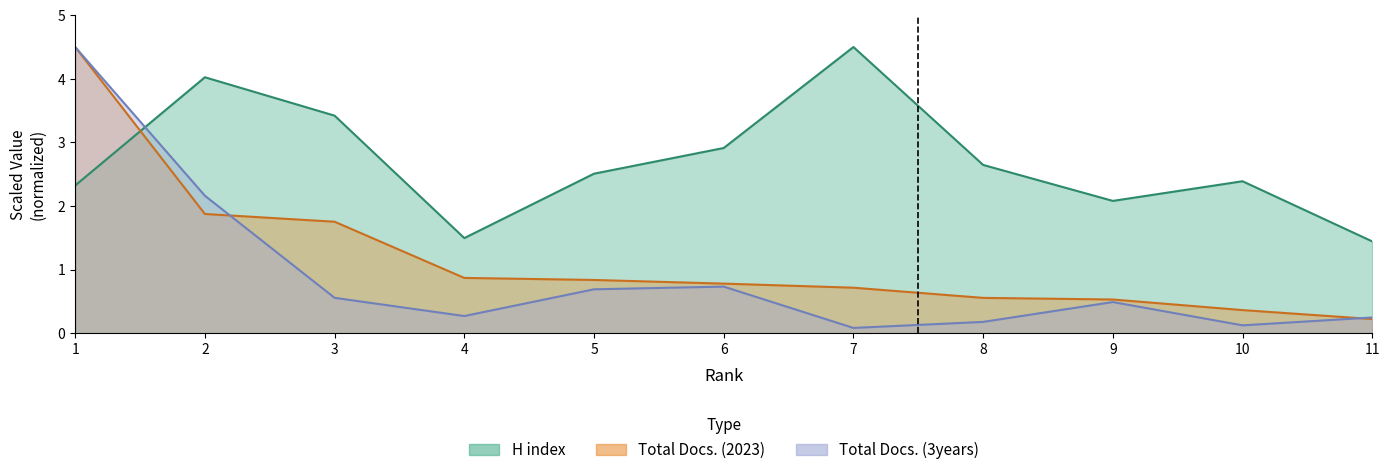

What are all the series names shown in the legend?

H index, Total Docs. (2023), Total Docs. (3years)